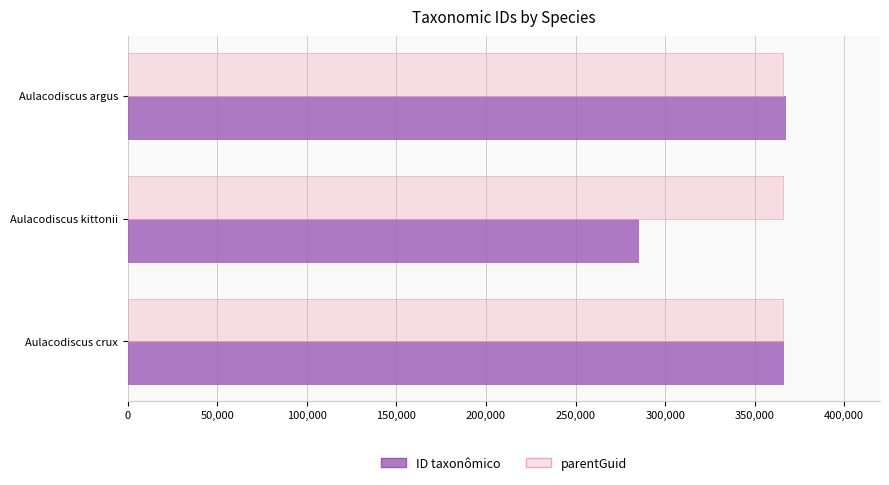

Which series has the largest range (max minus min)?

ID taxonômico